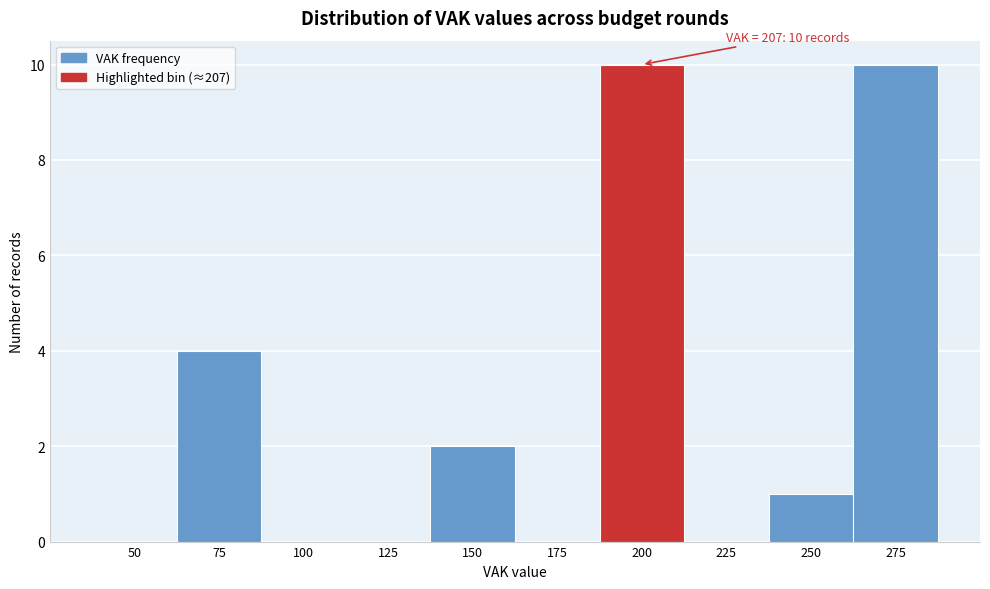

Reading right to left, list all the values displayed in this chart.

275=10	250=1	225=0	200=10	175=0	150=2	125=0	100=0	75=4	50=0